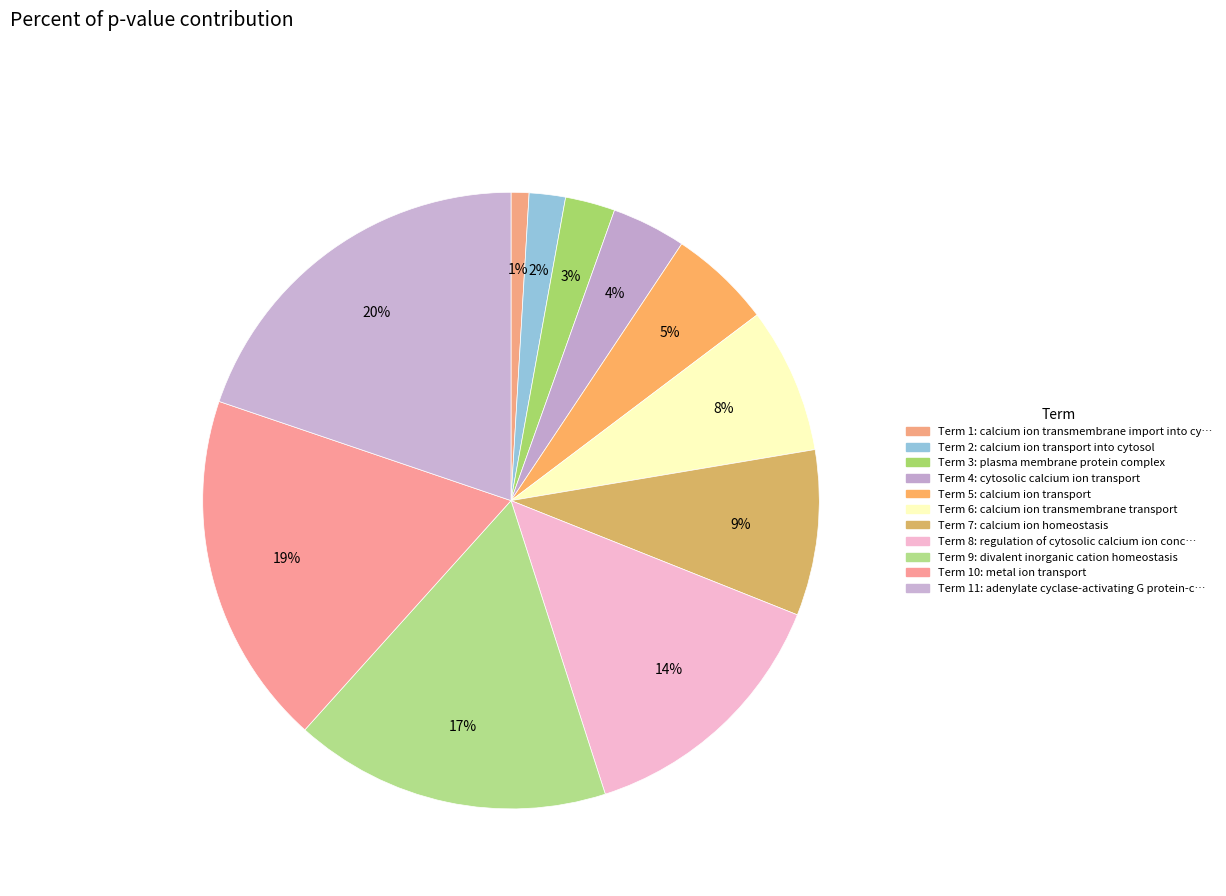

Count the number of slices in the pie.

11